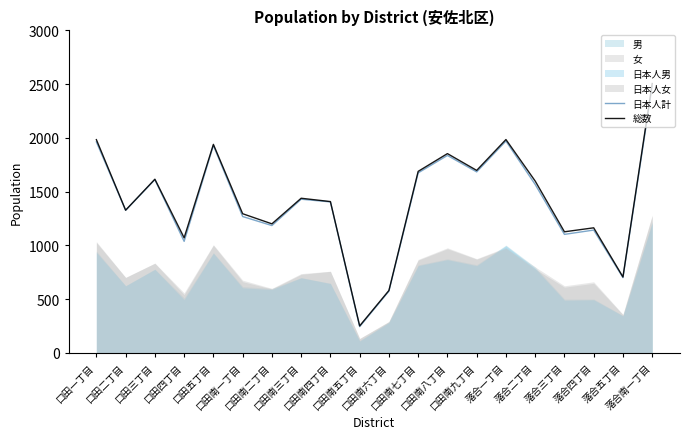

What is the highest value of the 日本人計 series?

2482